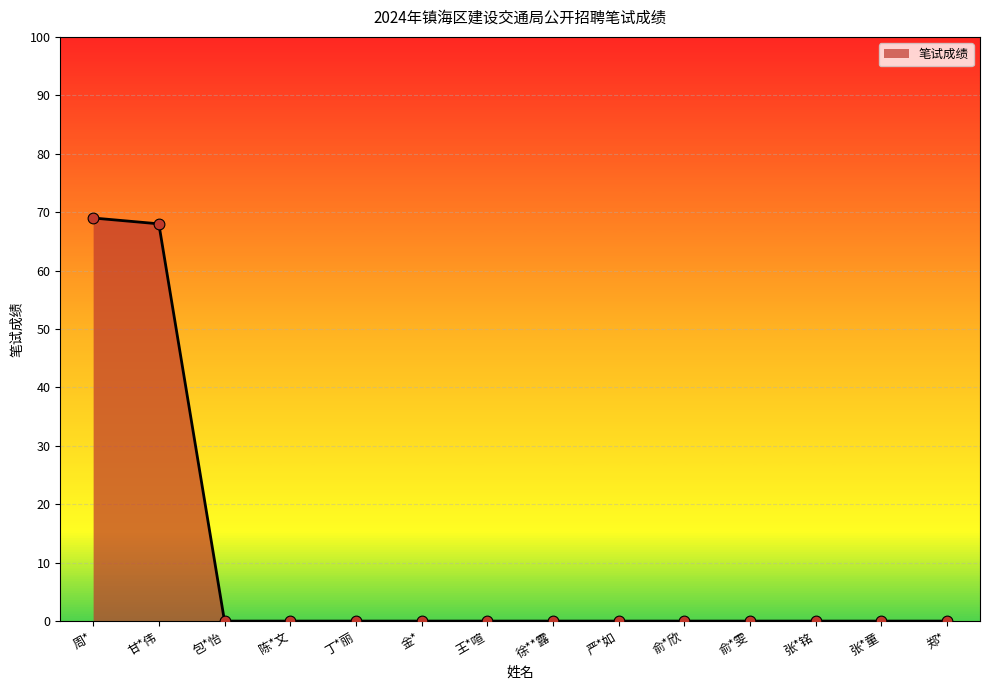

True or false: the data shows 0 at 俞*欣.

True